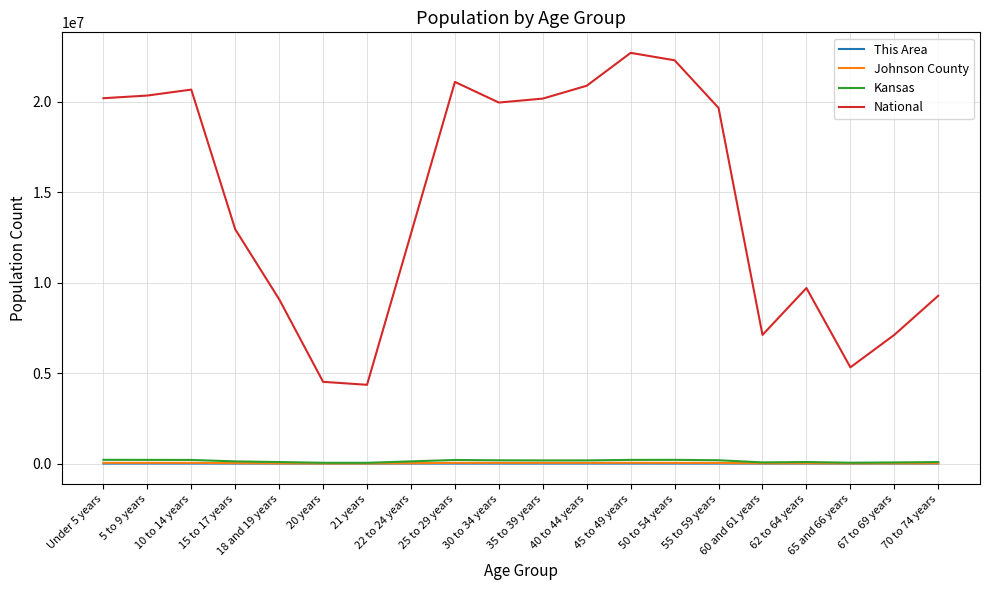

Which series has the widest spread of values?

National